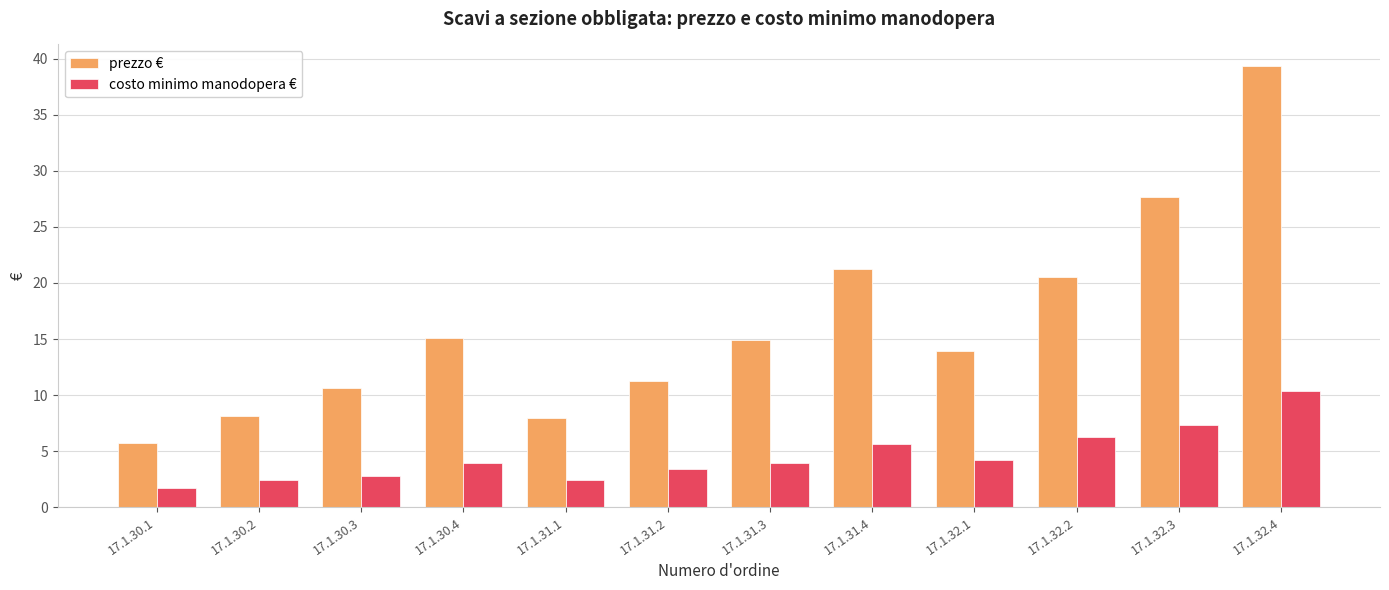

True or false: prezzo € has a value of 11.6 at 17.1.31.1.

False